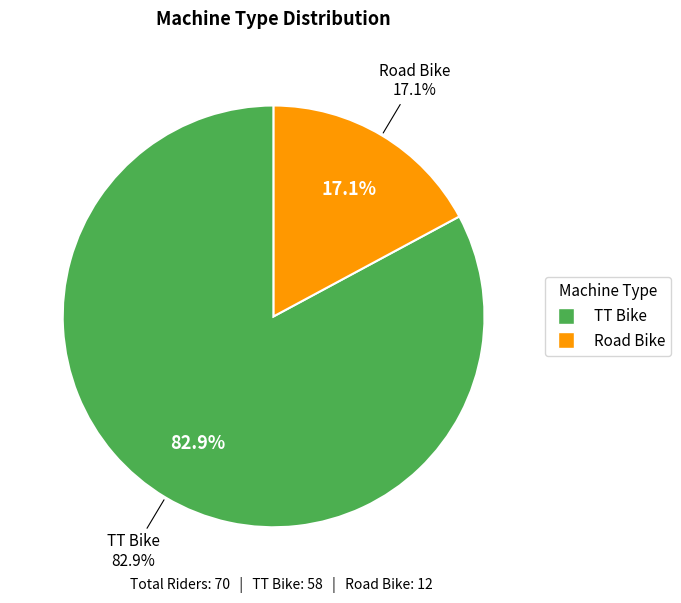

How many slices are in this pie chart?

2